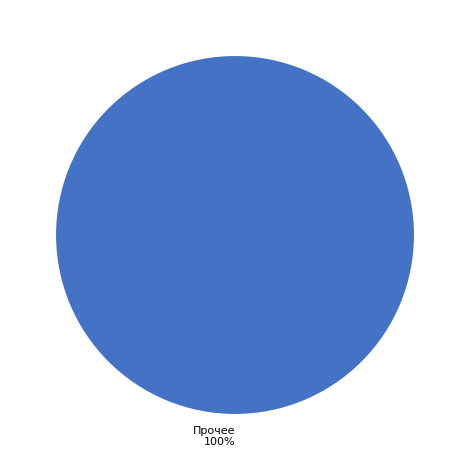

To the nearest percent, what percentage of the pie is Прочее 100%?

100%